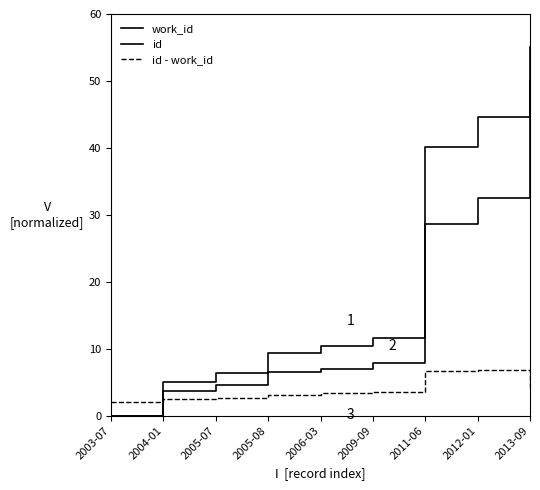

What is the approximate value of id at 2009-09?

7.8